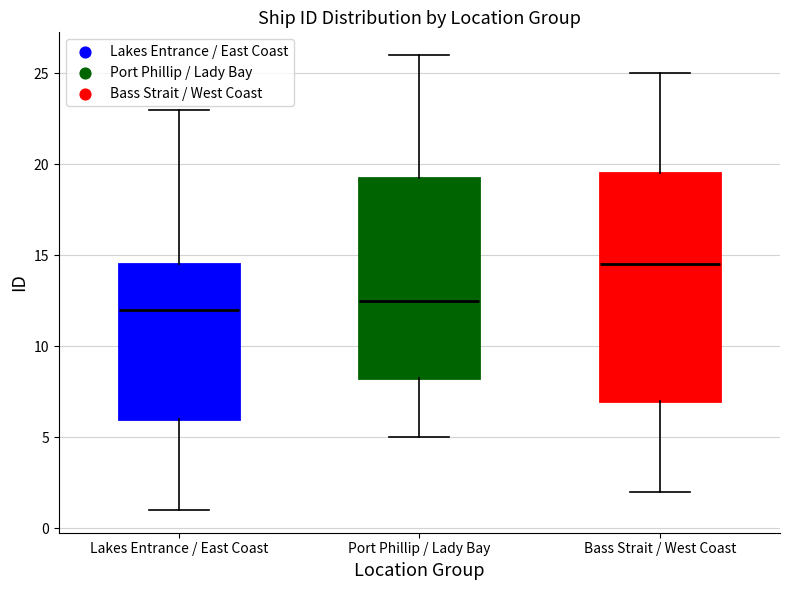

Reading left to right, read every box against the y-axis: the position of its median line, the range the box covers, and the ends of its whiskers. The values are not printed on the chart, so give them approximately, as read against the axis.

Lakes Entrance / East Coast: median 12.0, box 6.0 to 14.5, whiskers 1.0 to 23.0
Port Phillip / Lady Bay: median 12.5, box 8.5 to 19.5, whiskers 5.0 to 26.0
Bass Strait / West Coast: median 14.5, box 7.0 to 19.5, whiskers 2.0 to 25.0